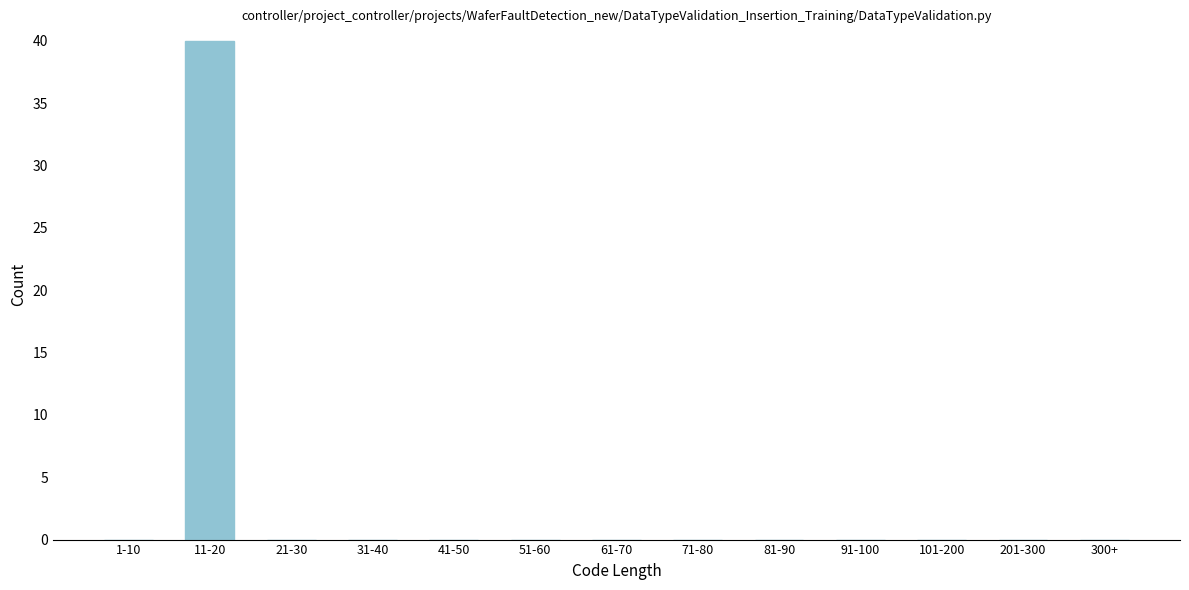

Reading left to right, extract all data points from this chart.

1-10=0	11-20=40	21-30=0	31-40=0	41-50=0	51-60=0	61-70=0	71-80=0	81-90=0	91-100=0	101-200=0	201-300=0	300+=0